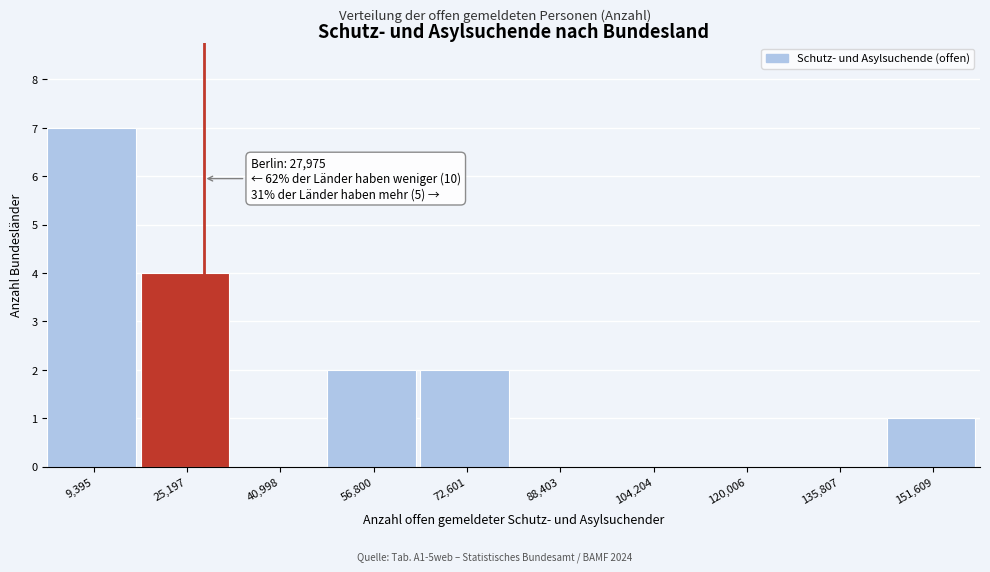

Which range on the x-axis has the tallest bar?

2000 to 18000